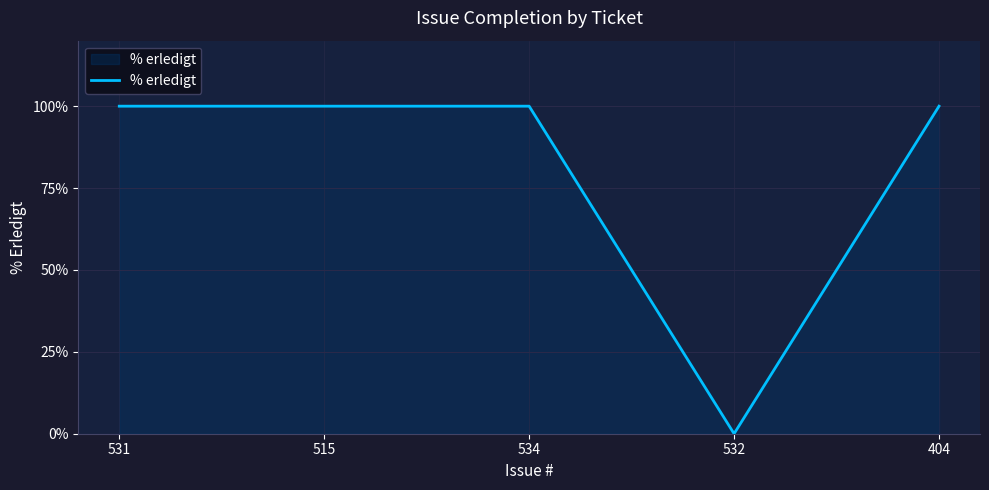

What is the sum of all values?

400